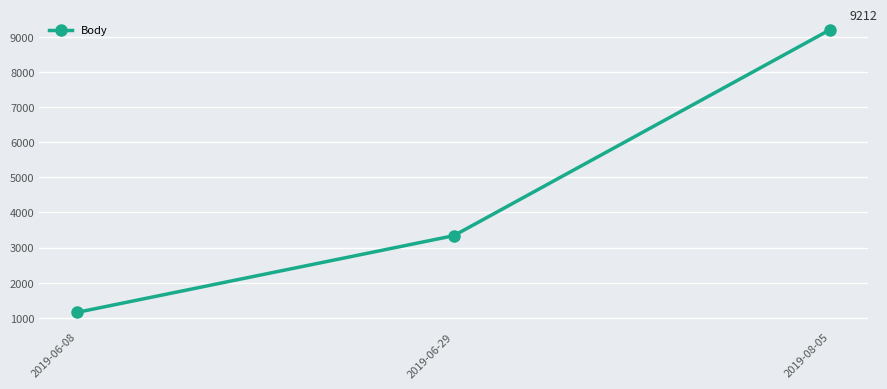

What value does the data have at 2019-08-05, to the nearest 100?

9200